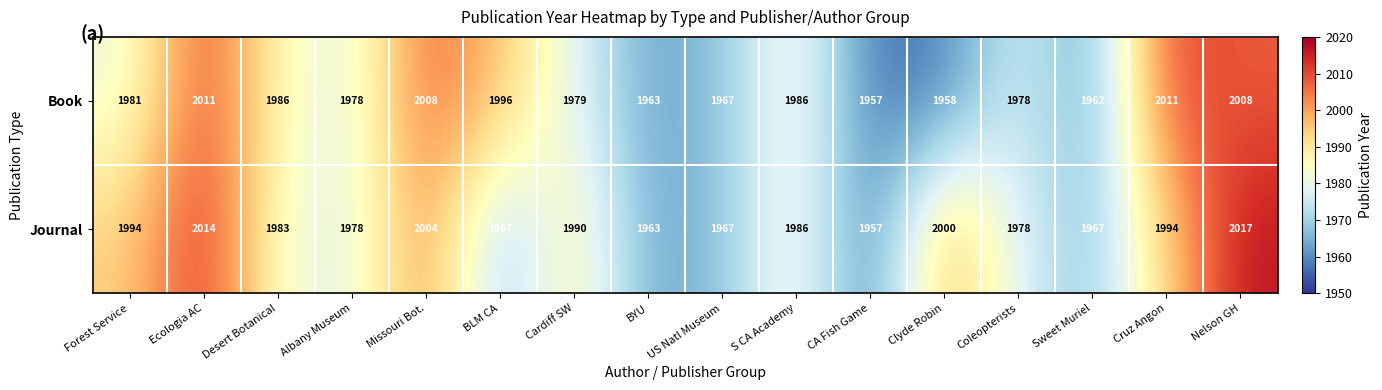

At which category does the chart reach its peak across all series?

Nelson GH